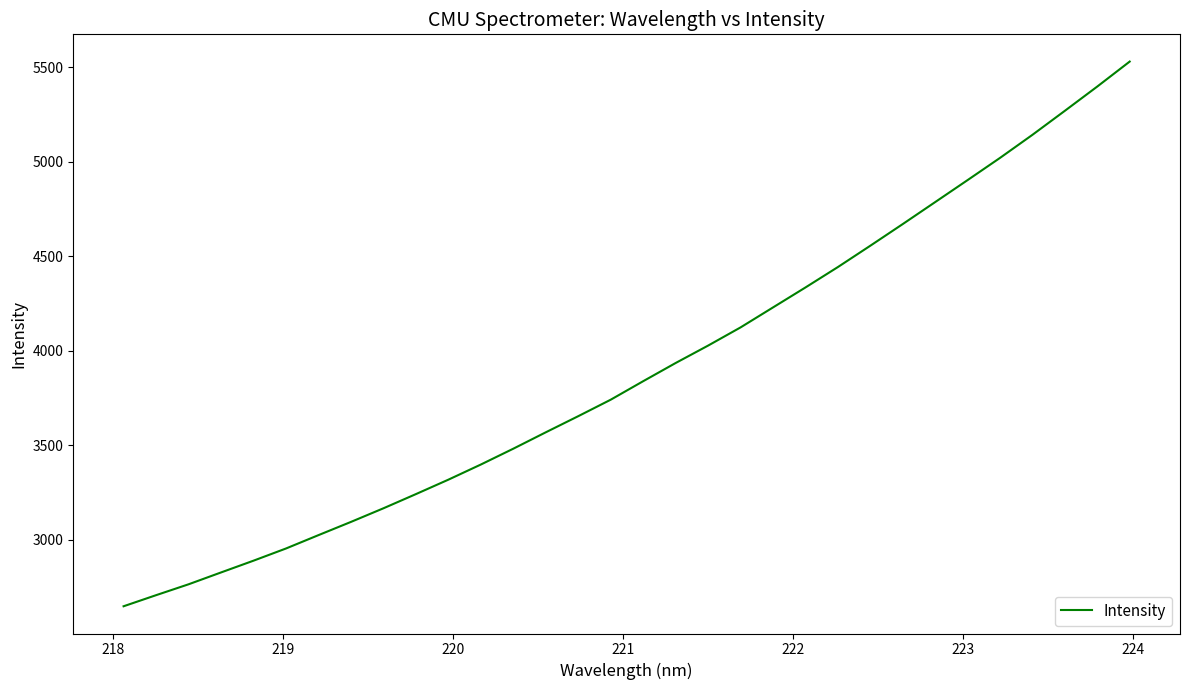

What is the smallest value displayed?

2648.5